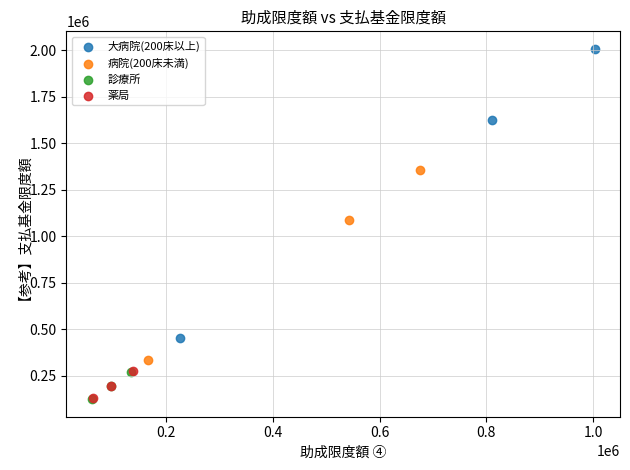

Which series reaches the maximum Y coordinate?

大病院(200床以上)